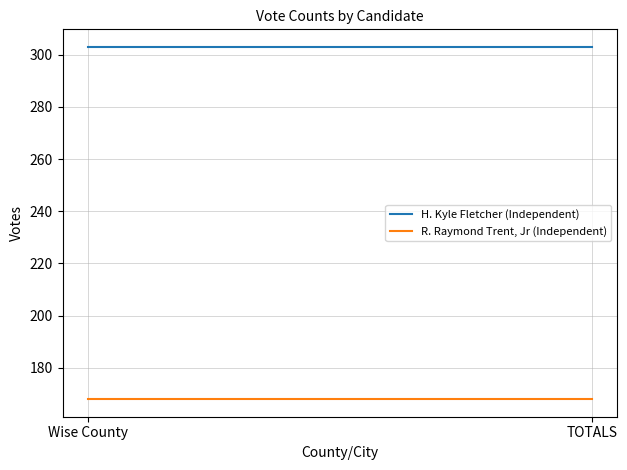

What is the difference between the highest and lowest values at TOTALS?

135